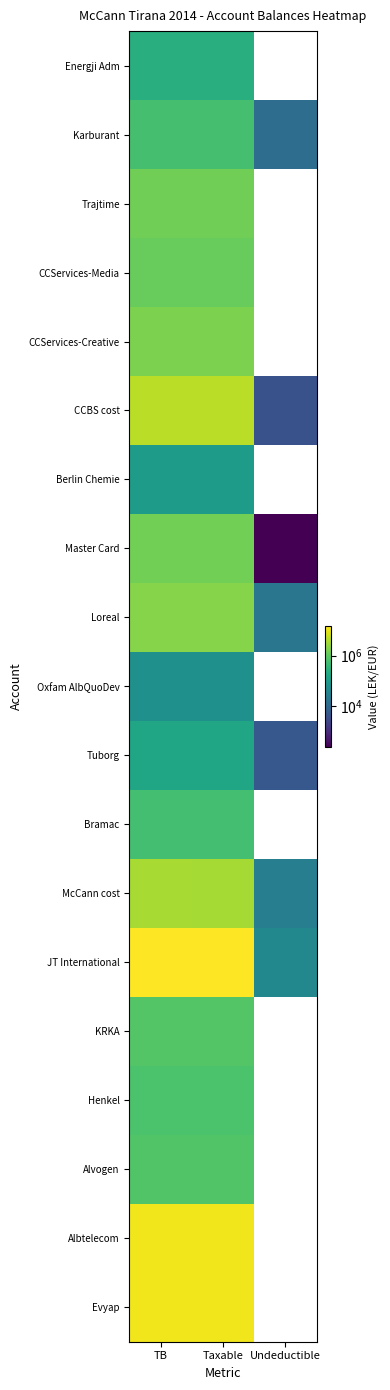

Rank the series at Taxable from lowest to highest value.

Oxfam AlbQuoDev, Berlin Chemie, Tuborg, Energji Adm, Bramac, Karburant, Henkel, Alvogen, KRKA, CCServices-Media, Trajtime, Master Card, CCServices-Creative, Loreal, McCann cost, CCBS cost, Evyap, Albtelecom, JT International